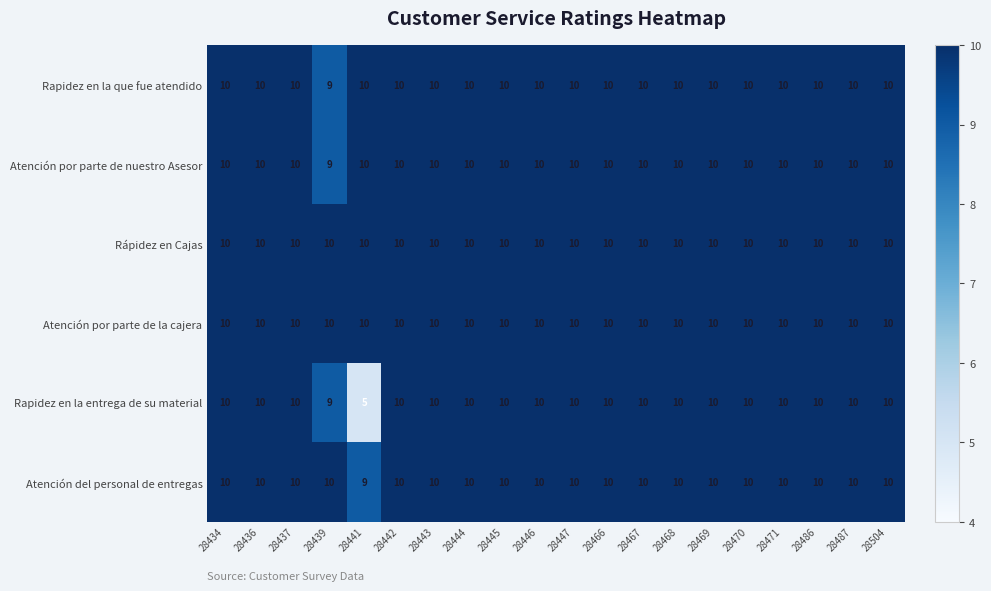

Which series has the largest range (max minus min)?

Rapidez en la entrega de su material